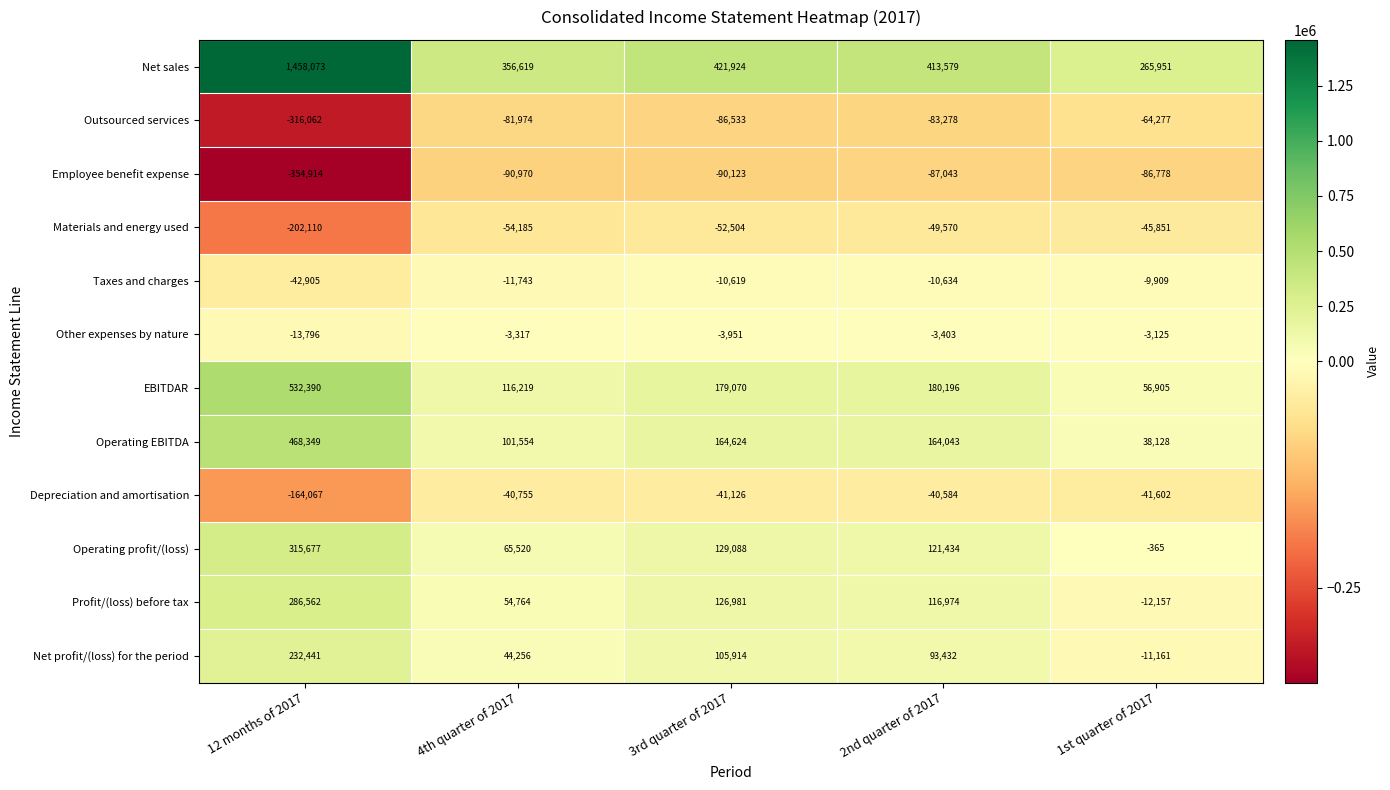

What is the lowest value of the Profit/(loss) before tax series?

-12157